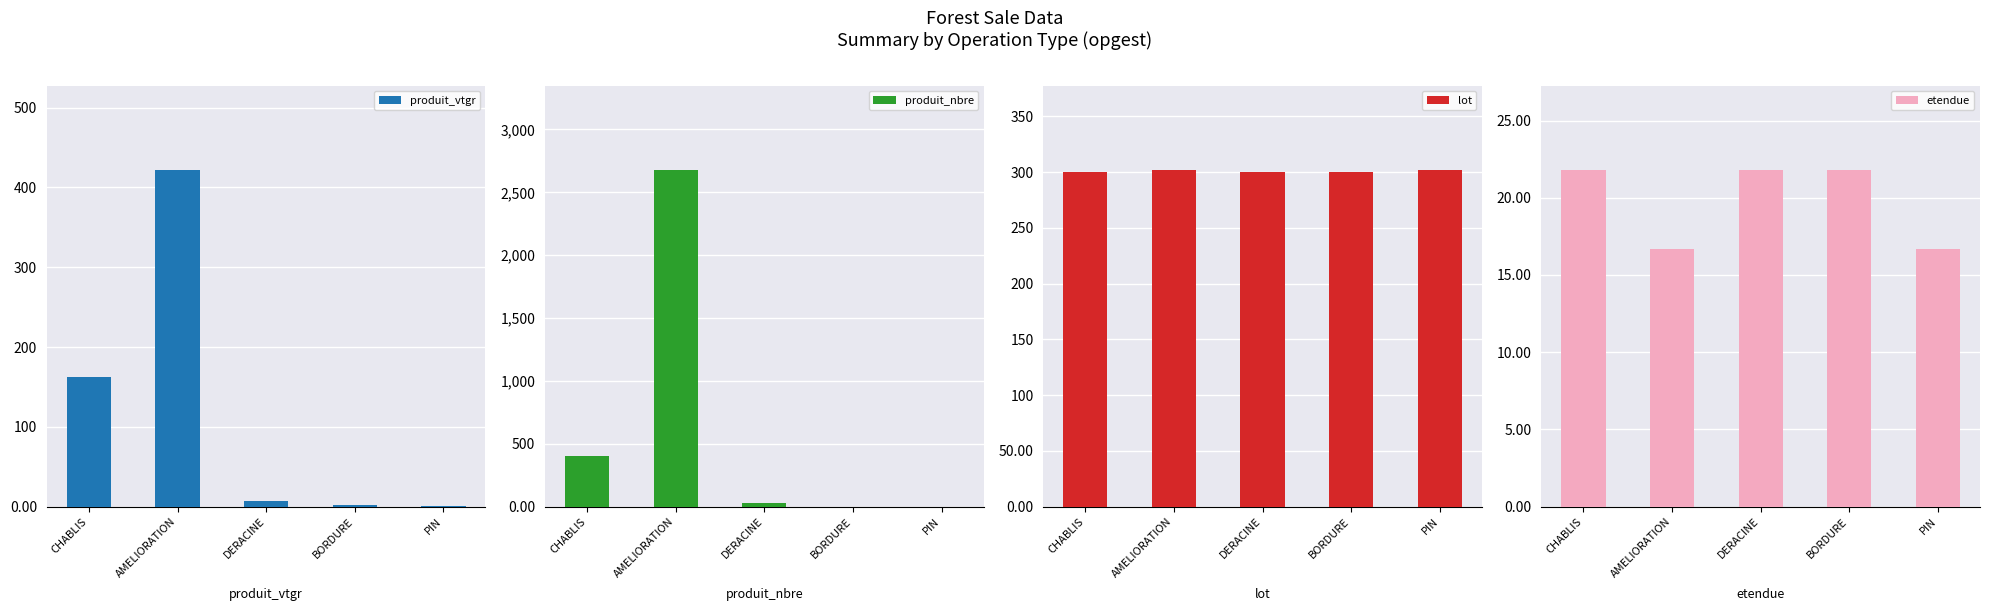

At CHABLIS, list the series in order from largest to smallest.

produit_nbre, lot, produit_vtgr, etendue